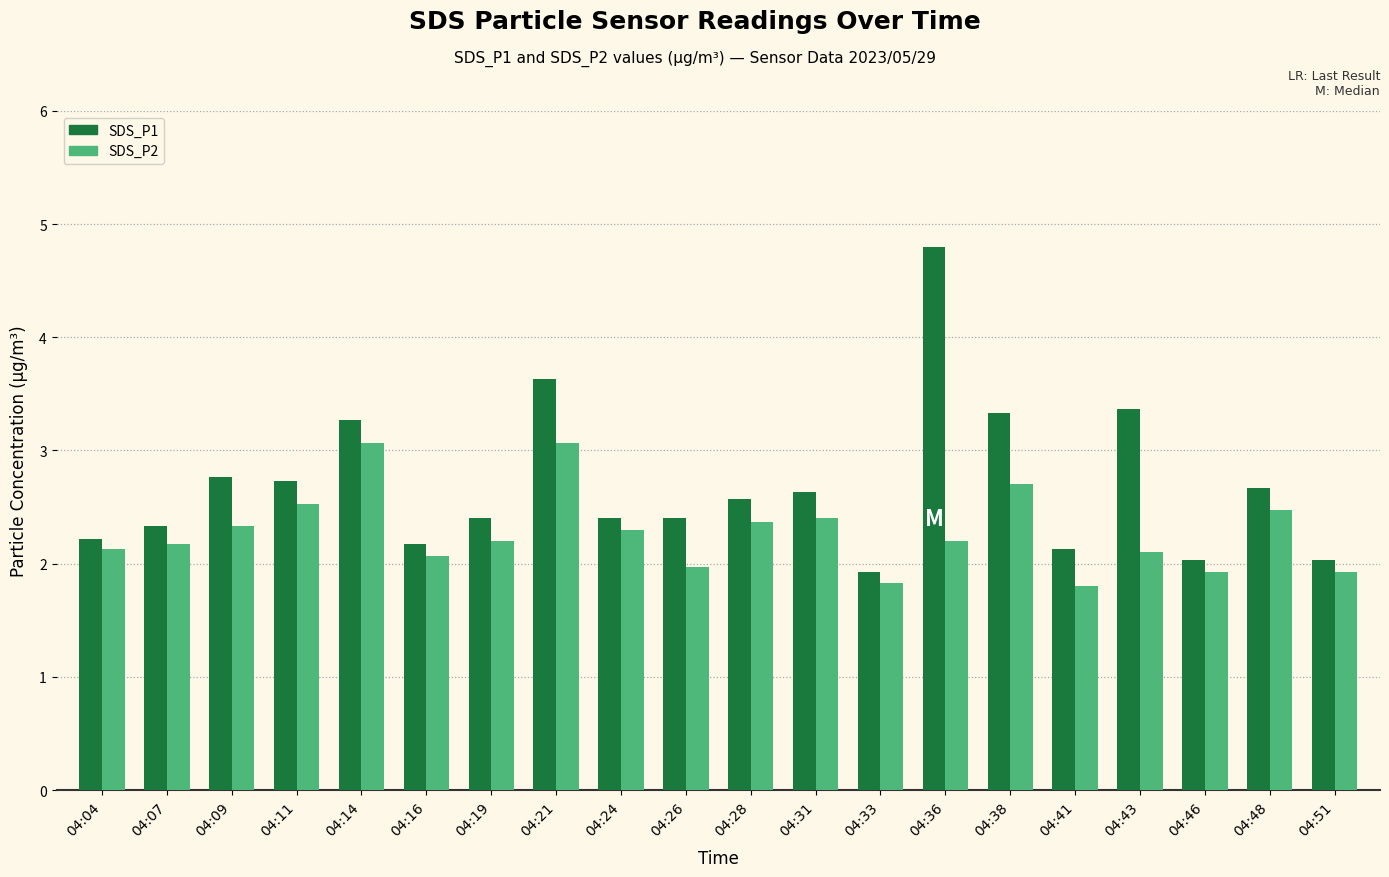

Reading left to right, transcribe all the data shown in this chart.

SDS_P1: 2.2	2.3	2.8	2.7	3.3	2.2	2.4	3.6	2.4	2.4	2.6	2.6	1.9	4.8	3.3	2.1	3.4	2.0	2.7	2.0
SDS_P2: 2.1	2.2	2.3	2.5	3.1	2.1	2.2	3.1	2.3	2.0	2.4	2.4	1.8	2.2	2.7	1.8	2.1	1.9	2.5	1.9